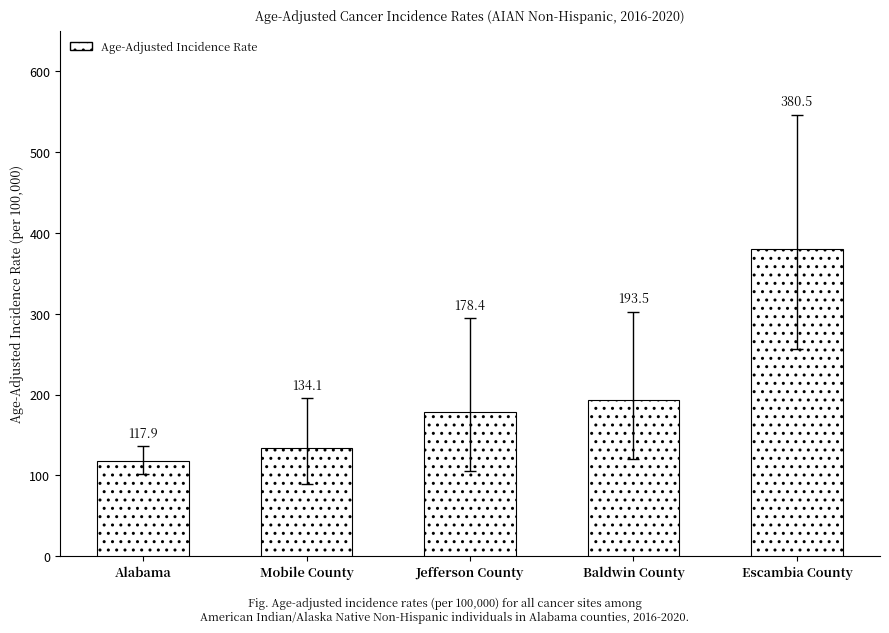

Reading right to left, extract all data points from this chart.

Escambia County=380.5	Baldwin County=193.5	Jefferson County=178.4	Mobile County=134.1	Alabama=117.9